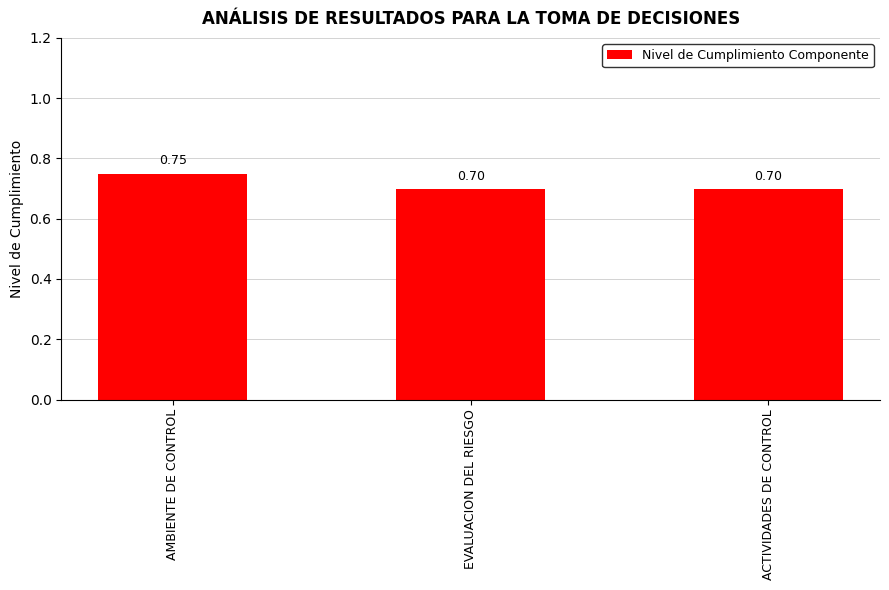

Which category has the highest value across all series?

AMBIENTE DE CONTROL